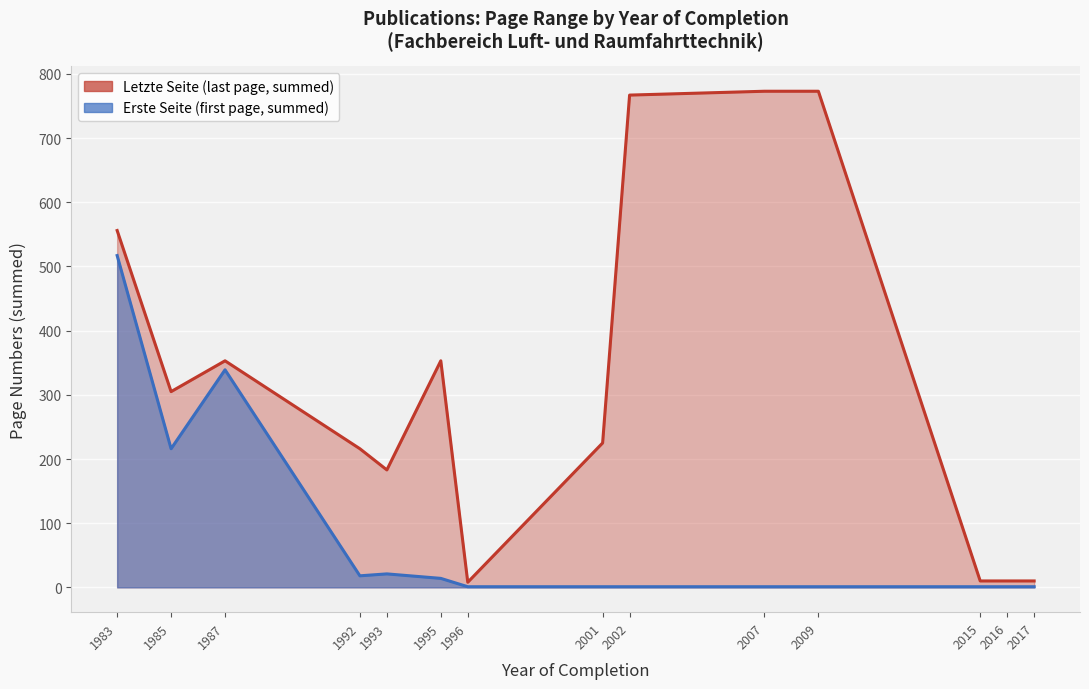

Which category has the lowest value in the Letzte Seite series?

1996